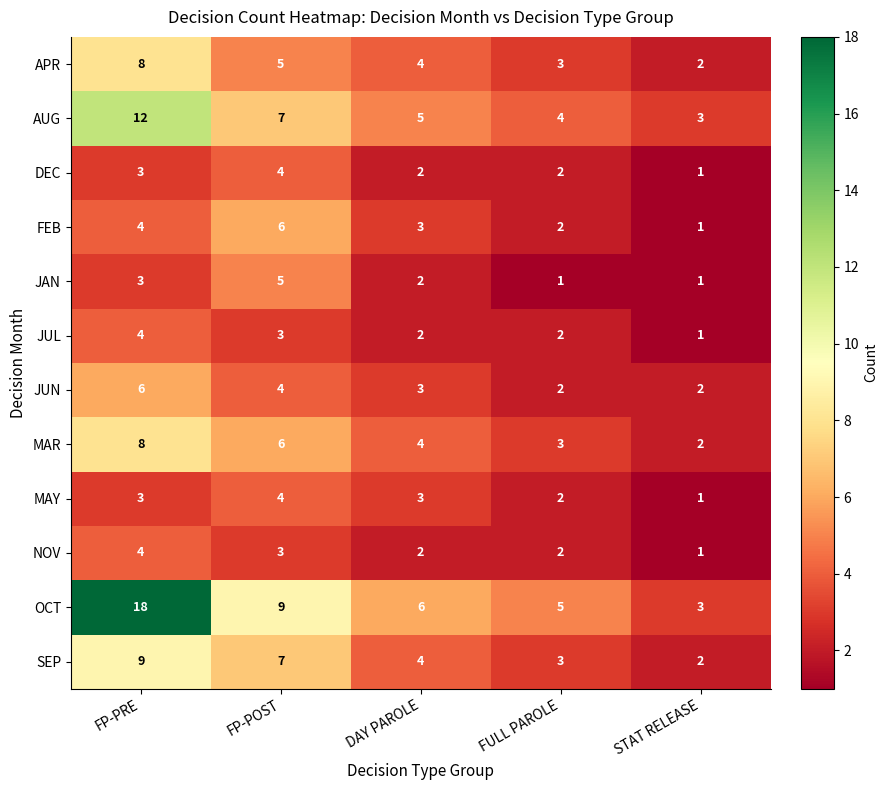

What is the maximum value shown in the chart?

18